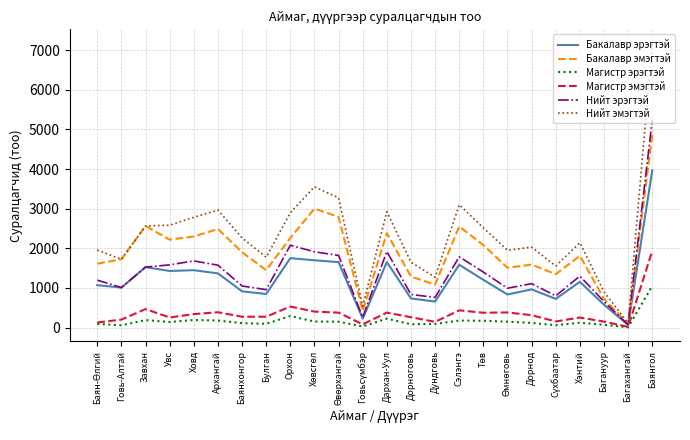

List the series in order of their peak value, lowest first.

Магистр эрэгтэй, Магистр эмэгтэй, Бакалавр эрэгтэй, Бакалавр эмэгтэй, Нийт эрэгтэй, Нийт эмэгтэй